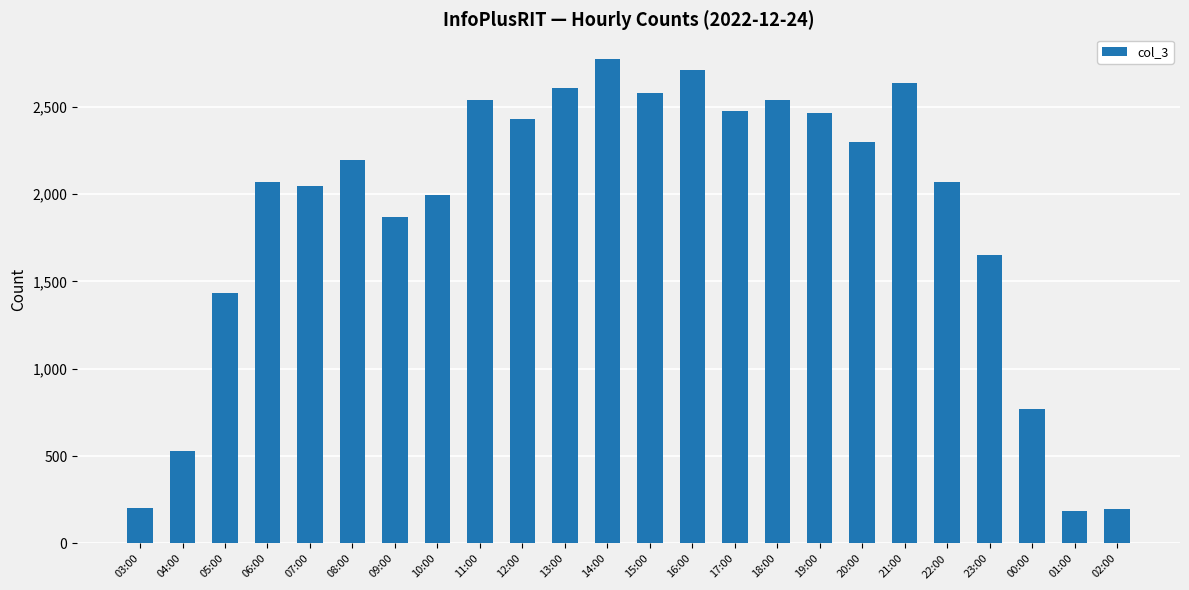

Which has a higher value, 16:00 or 18:00?

16:00